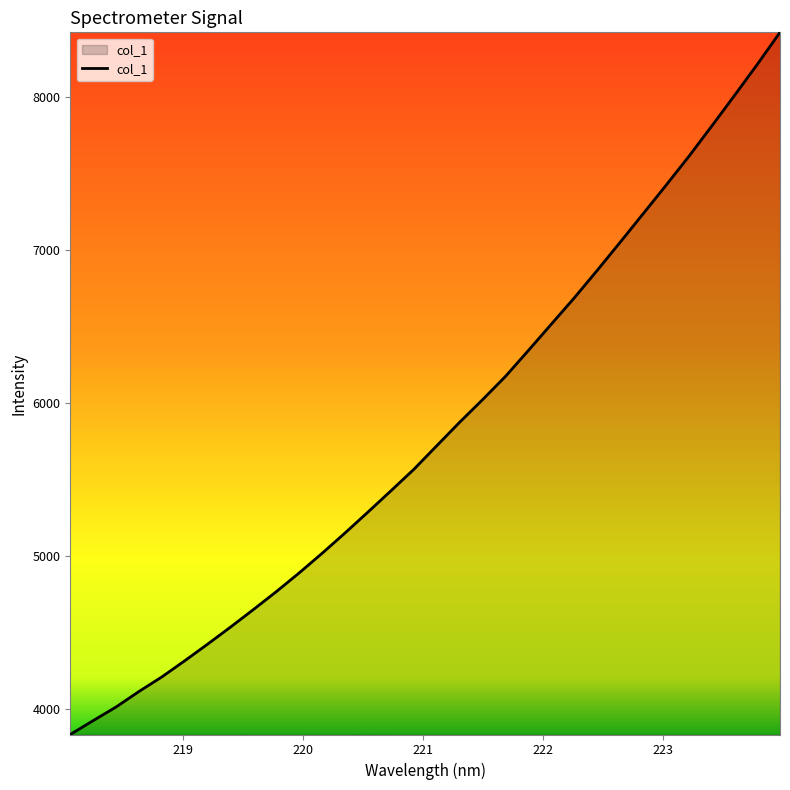

How many distinct data groups are displayed?

1